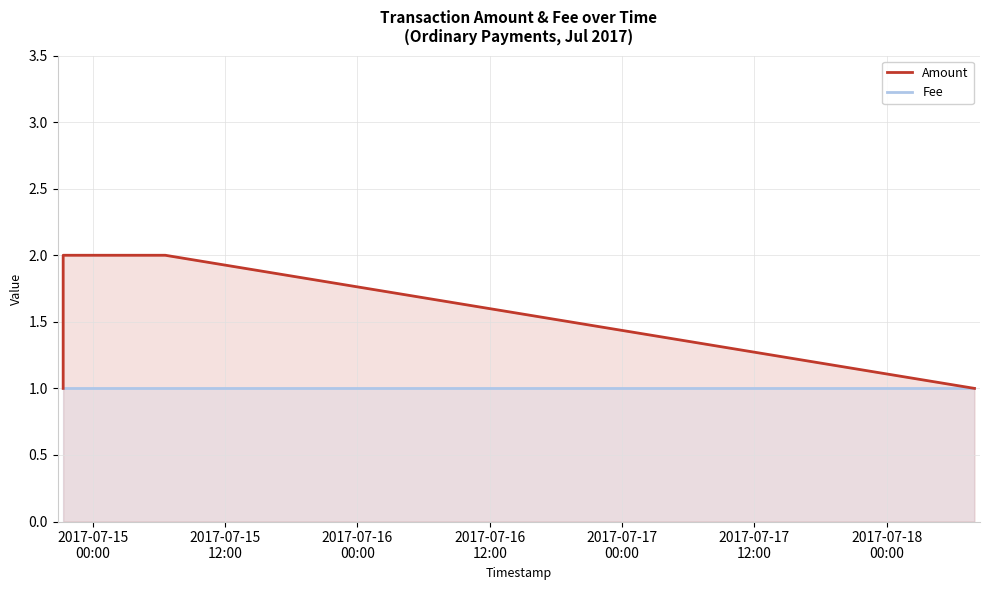

True or false: Fee and Amount cross at least once.

False